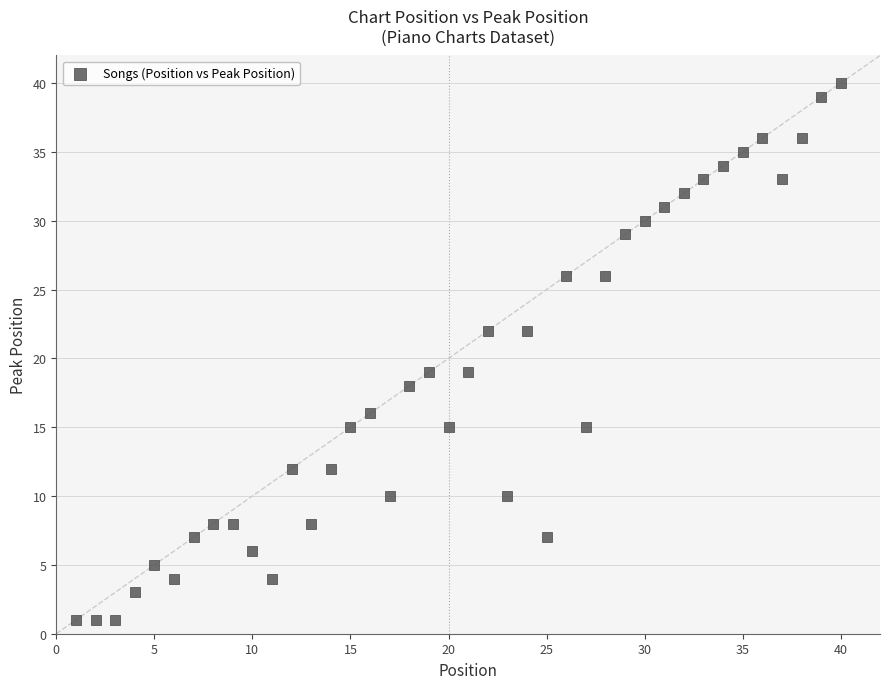

What is the range of X values (max minus min)?

39